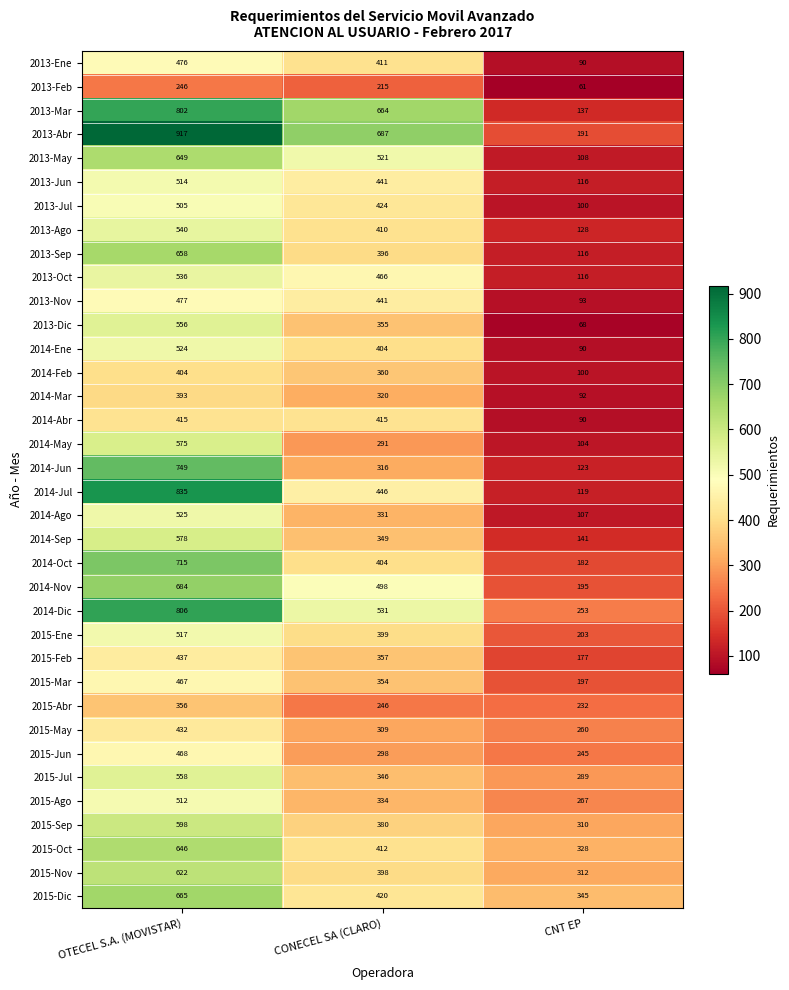

What is the difference between the highest and lowest values at CNT EP?

284